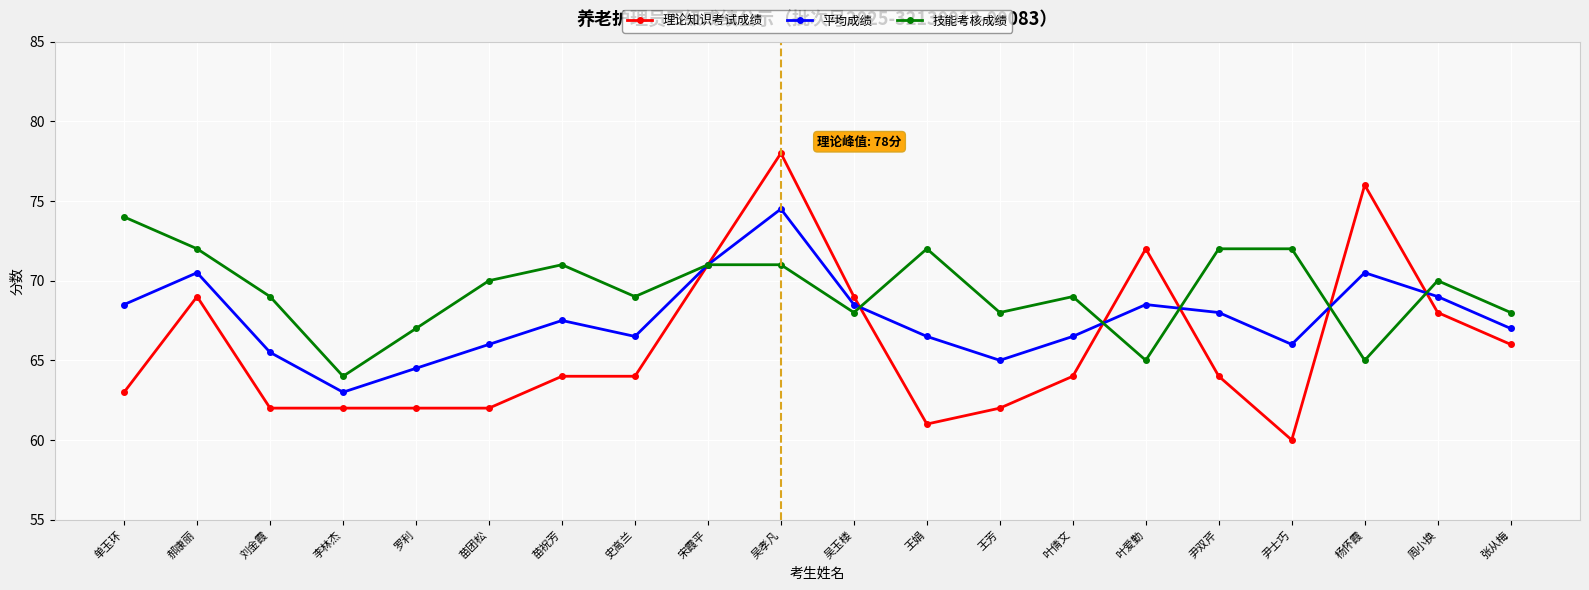

Rank the series at 史高兰 from lowest to highest value.

理论知识考试成绩, 平均成绩, 技能考核成绩